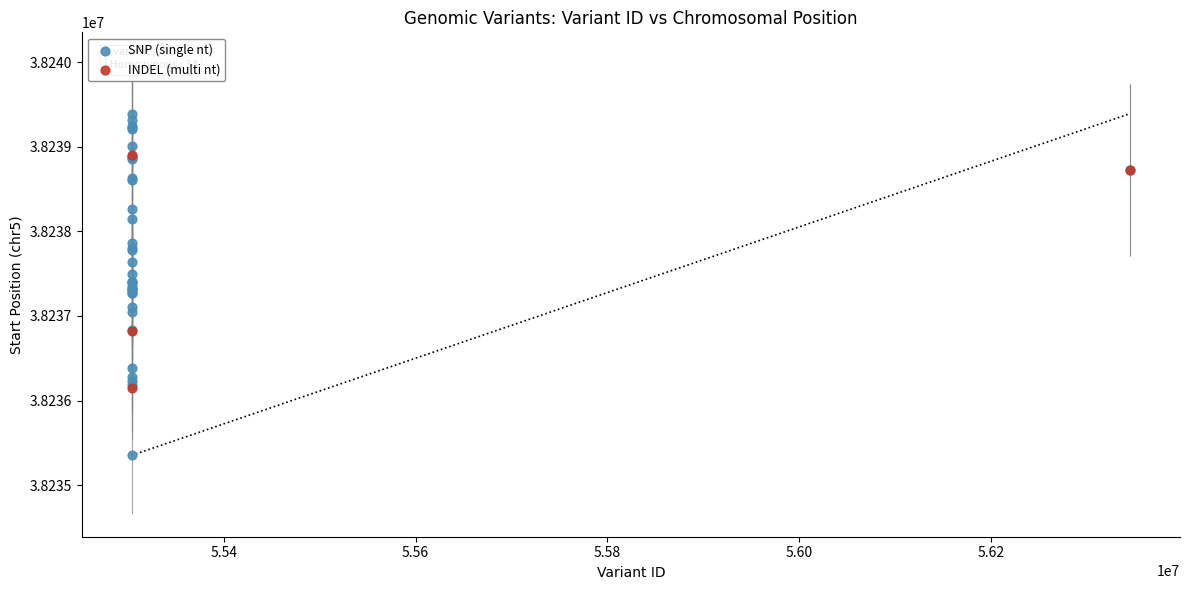

Which series has the widest spread of Y values?

SNP (single nt)